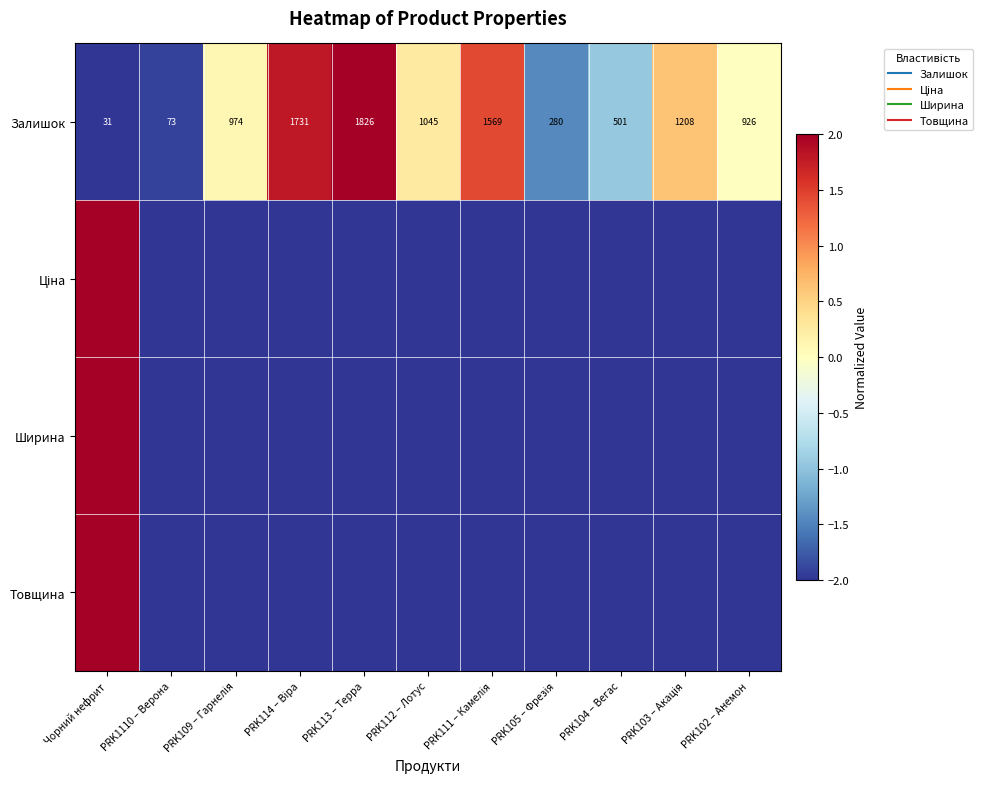

Is it true that Залишок equals 0.1 at PRK109 – Гарнелія?

True